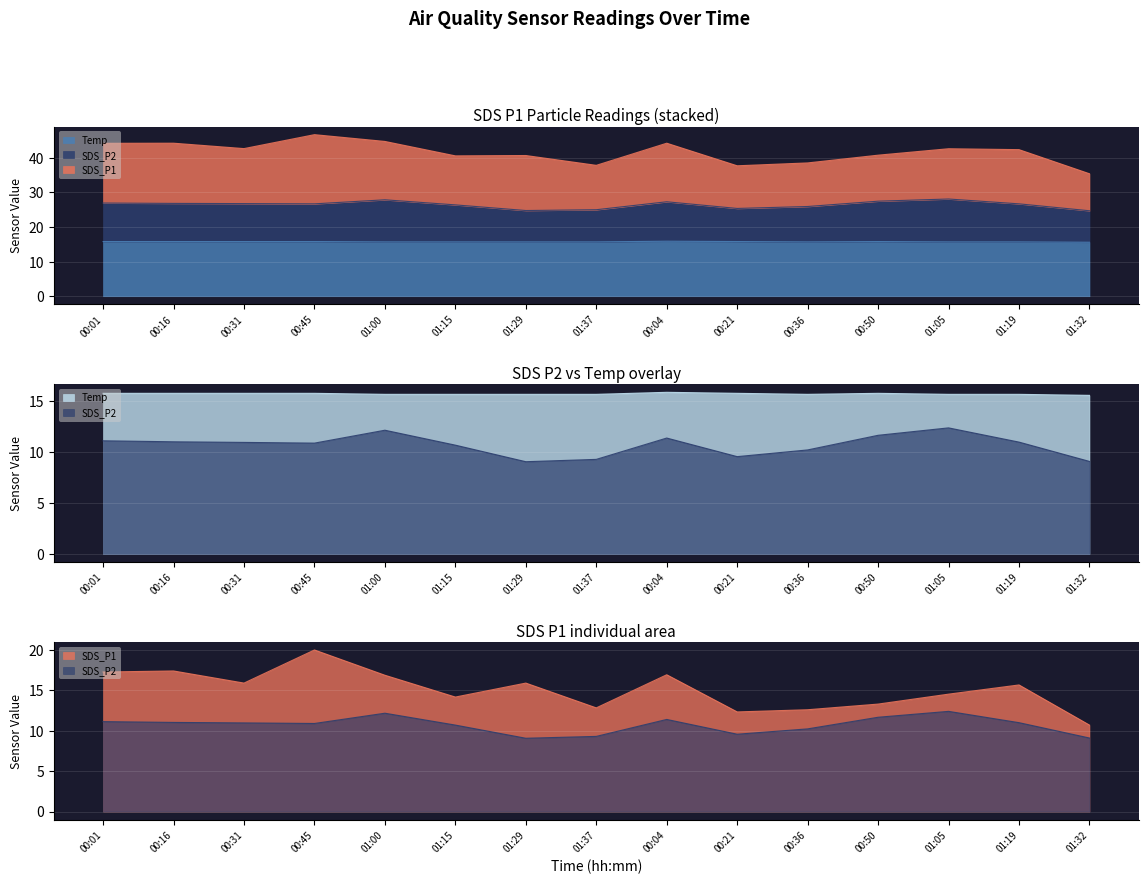

The SDS_P2 series shows 9.3 at 01:37. True or false?

True